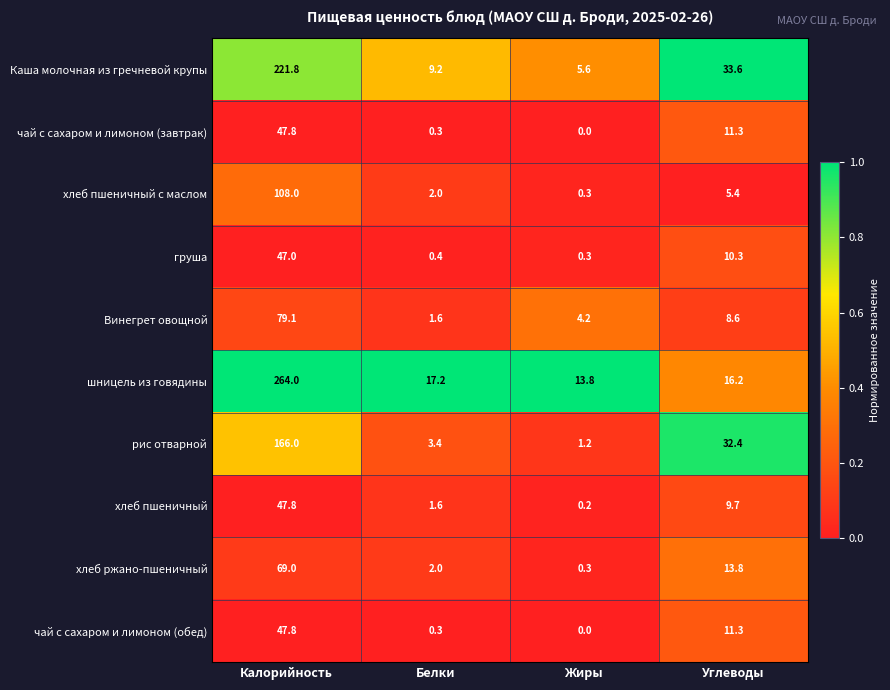

Which series has the largest range (max minus min)?

шницель из говядины